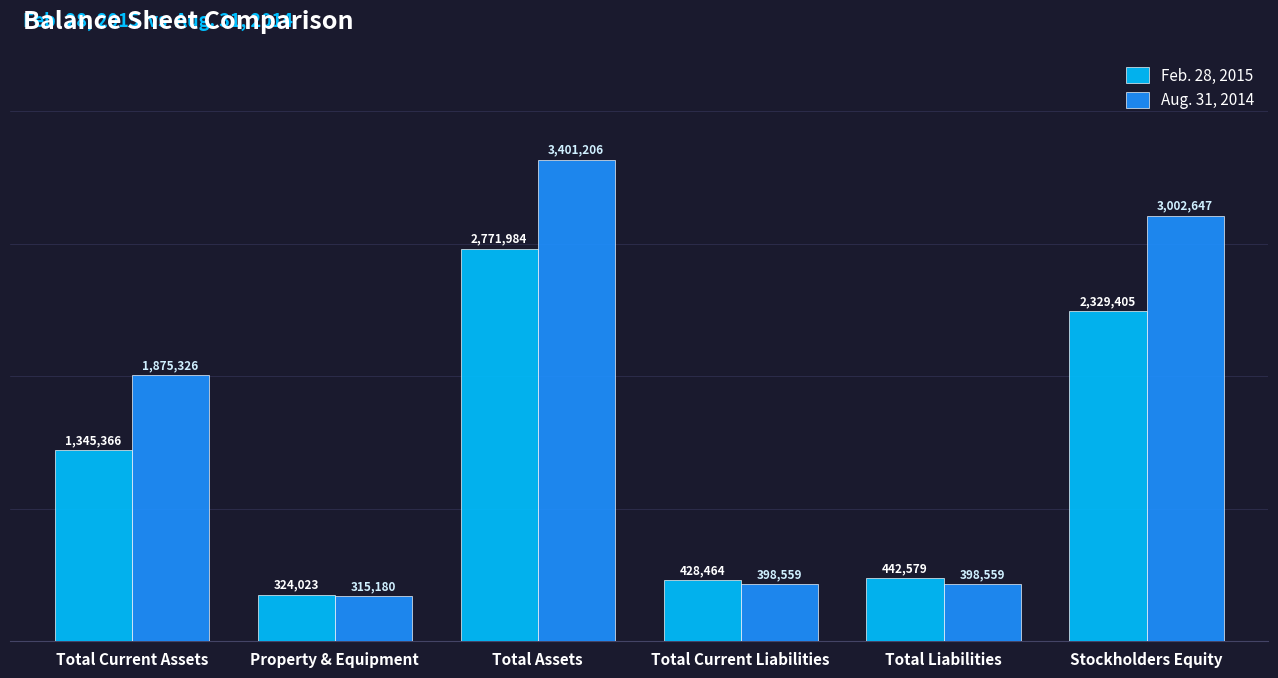

Which series has the largest range (max minus min)?

Aug. 31, 2014